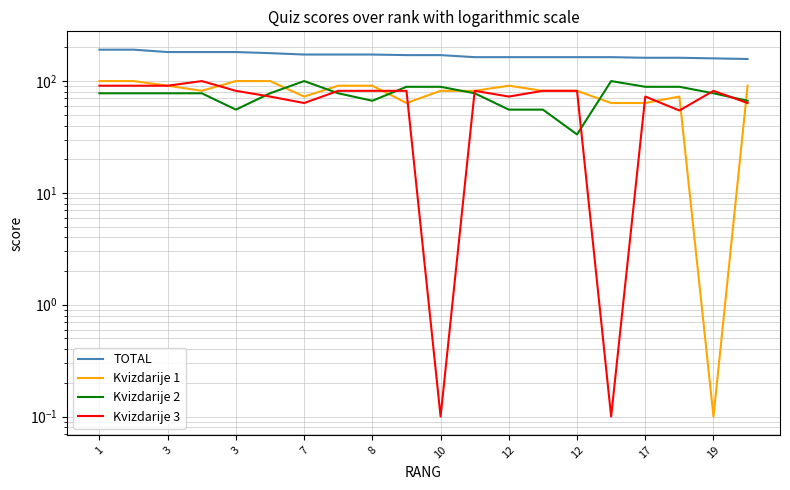

What is the maximum value for Kvizdarije 3?

100.0